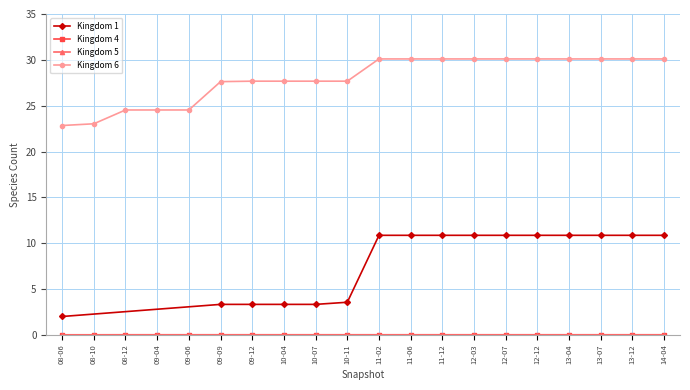

True or false: Kingdom 6 and Kingdom 5 cross at least once.

False